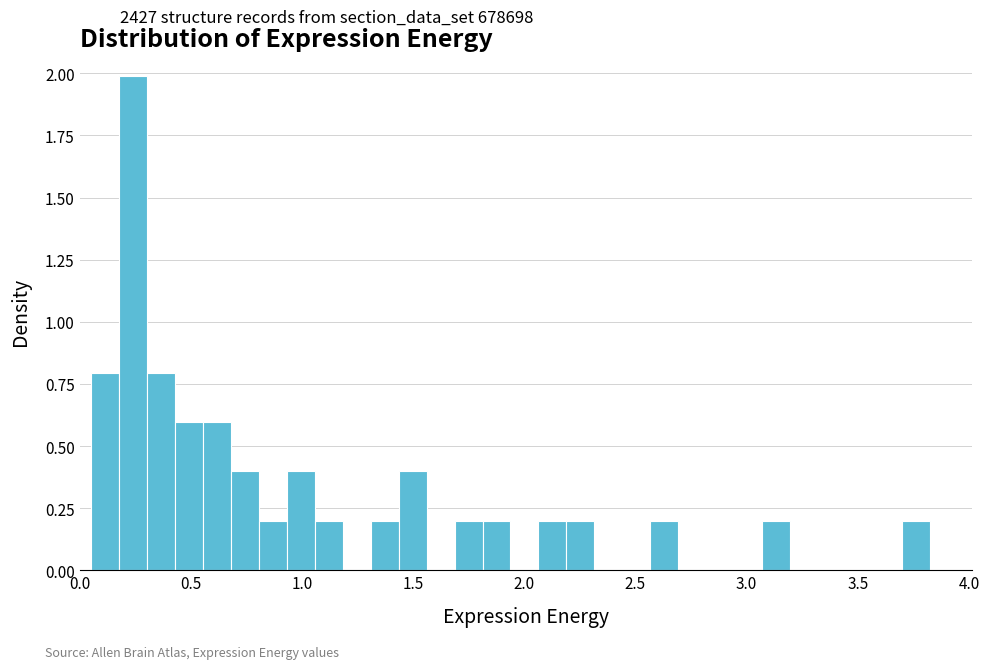

Read against the x-axis, roughly where is the centre of the tallest bar?

0.25